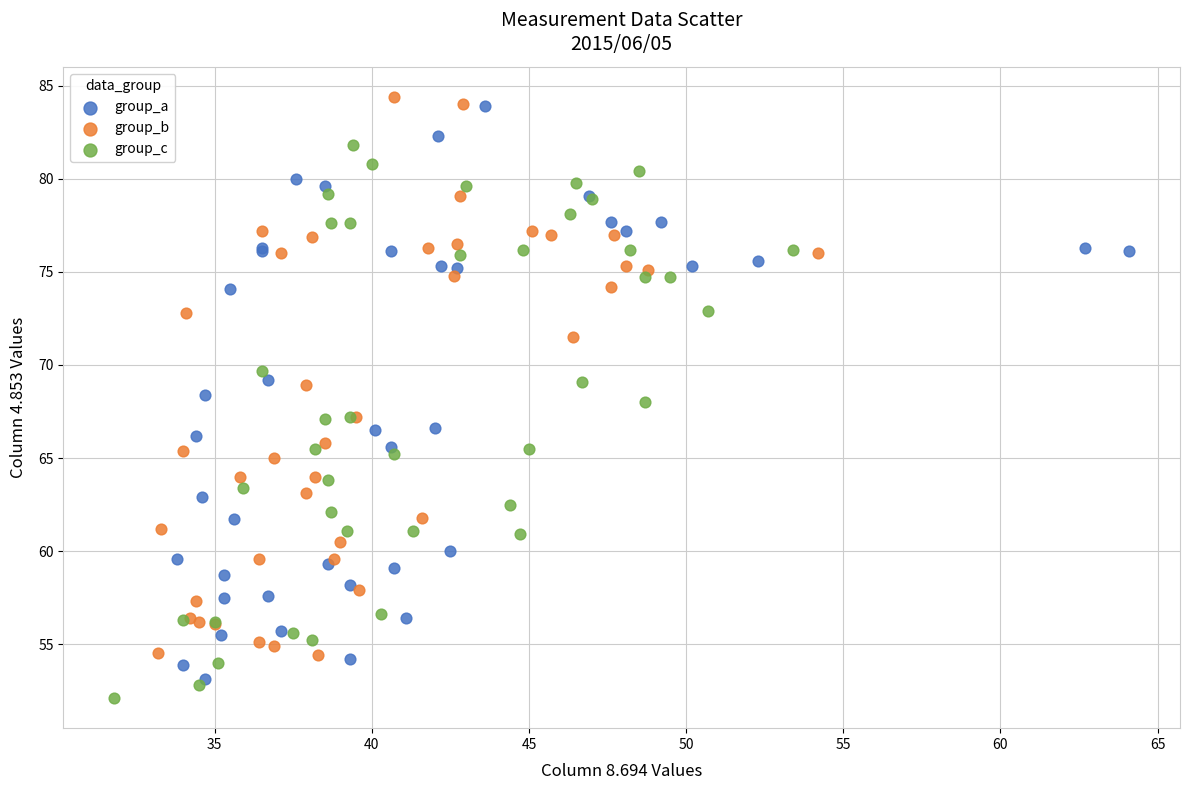

What are all the series names shown in the legend?

group_a, group_b, group_c